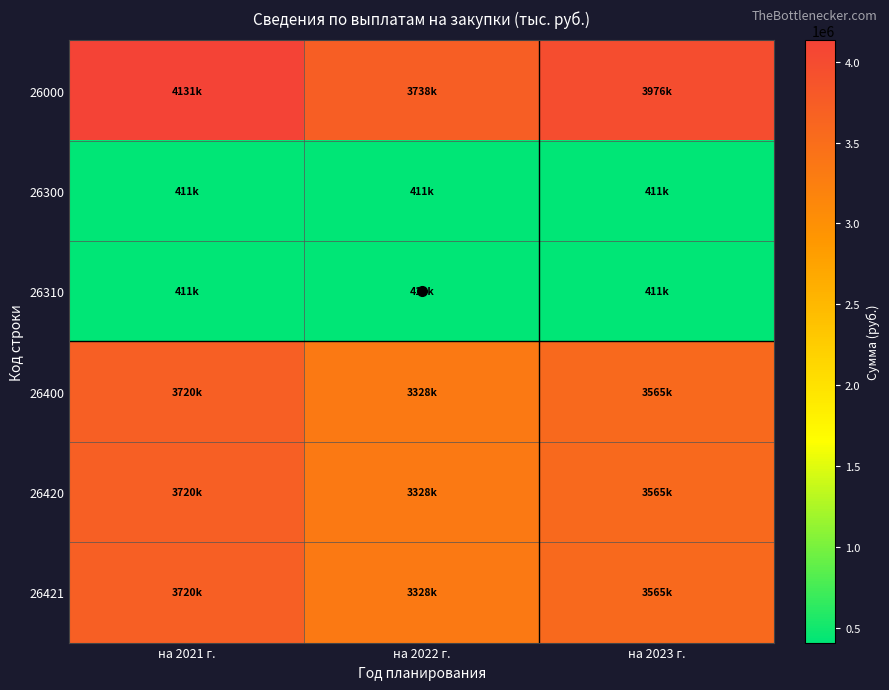

How many series are shown in this chart?

6